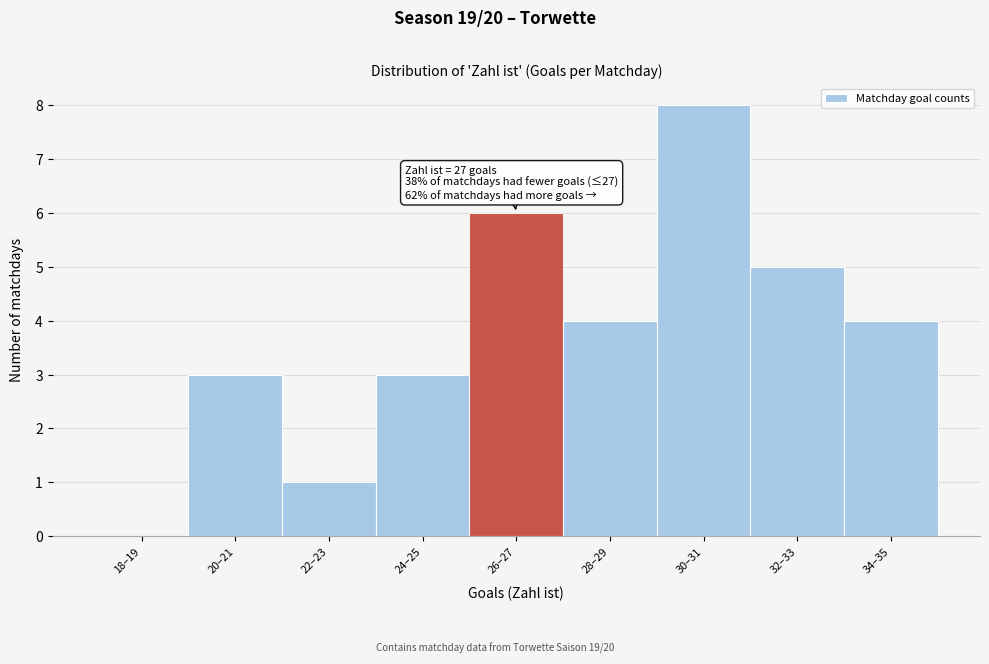

Reading left to right, transcribe all the data shown in this chart.

18–19=0	20–21=3	22–23=1	24–25=3	26–27=6	28–29=4	30–31=8	32–33=5	34–35=4